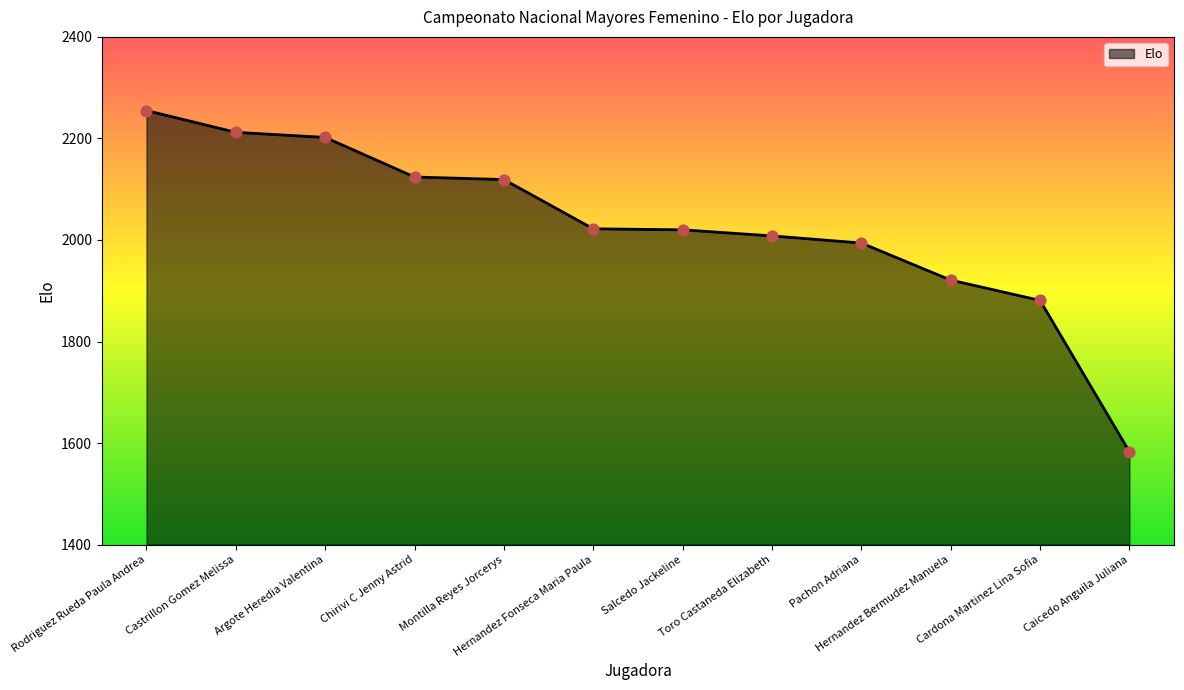

Between Salcedo Jackeline and Montilla Reyes Jorcerys, which is larger?

Montilla Reyes Jorcerys